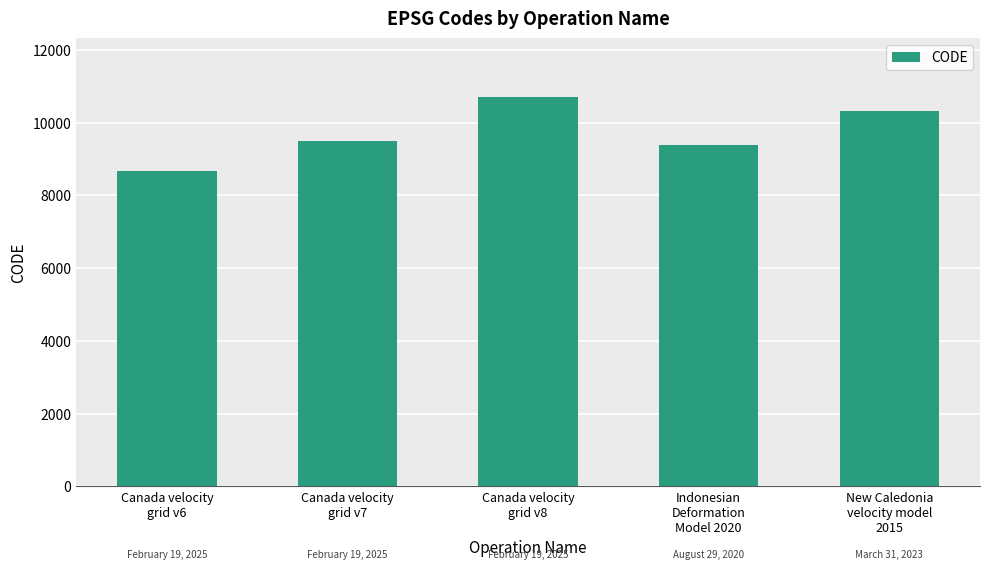

True or false: the data shows 14600 at New Caledonia
velocity model
2015.

False